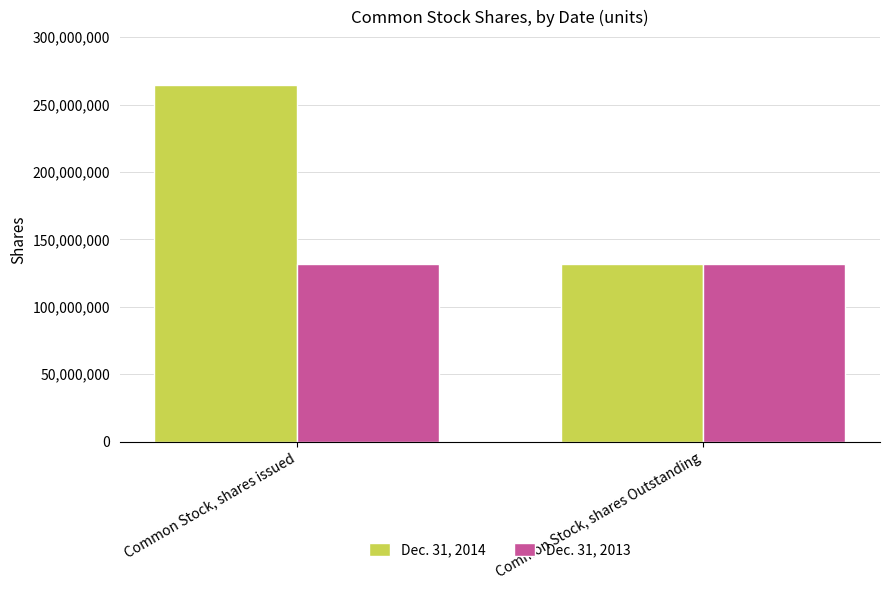

What position from the left is Common Stock, shares issued?

1